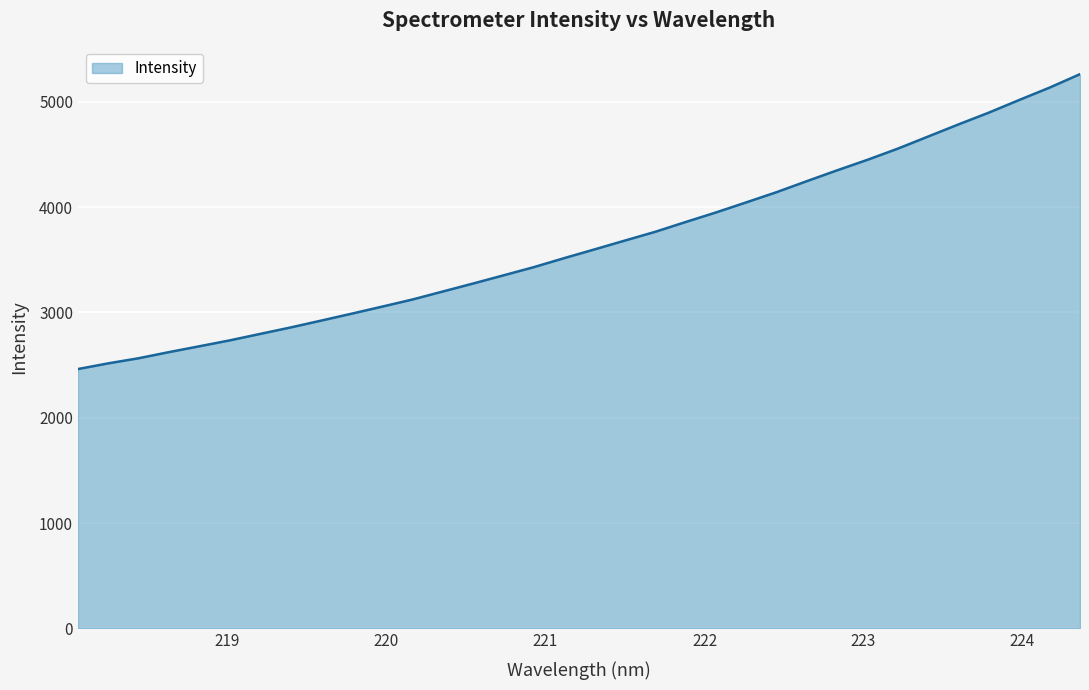

What is the smallest value displayed?

2462.7